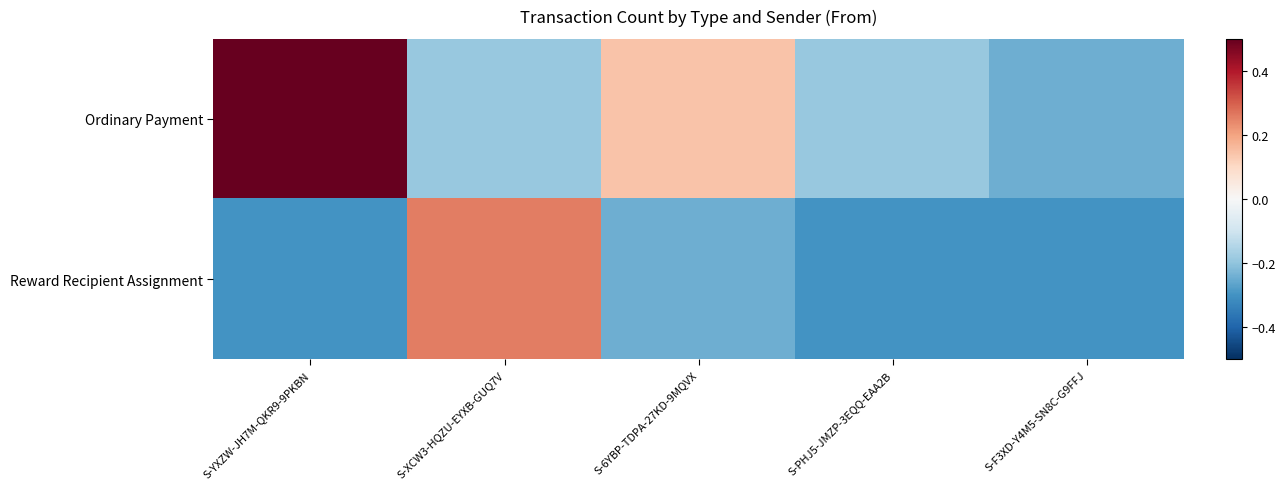

Which has a higher value, S-F3XD-Y4M5-SN8C-G9FFJ or S-6YBP-TDPA-27KD-9MQVX?

S-6YBP-TDPA-27KD-9MQVX